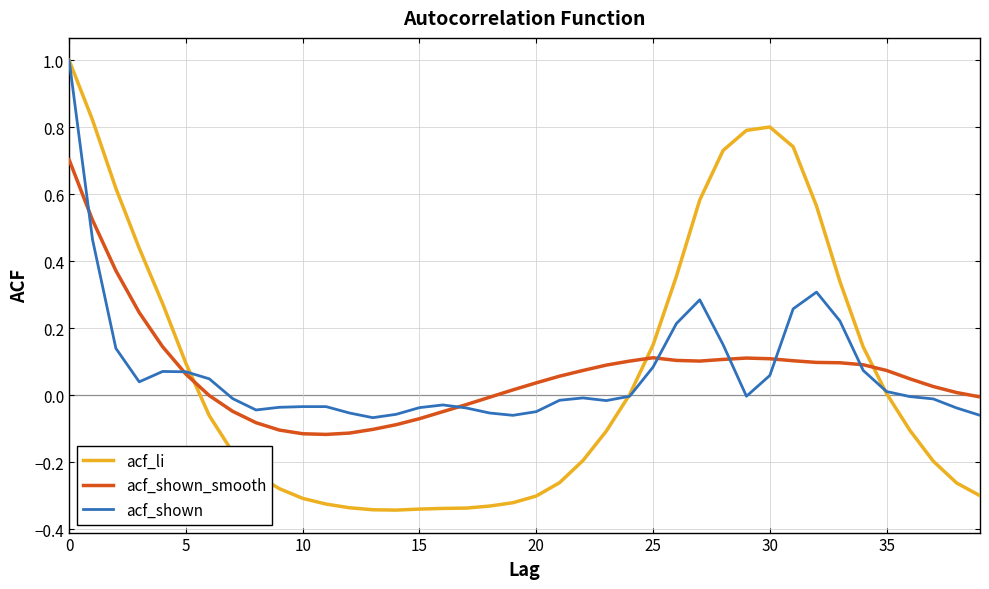

Which series has the widest spread of values?

acf_li